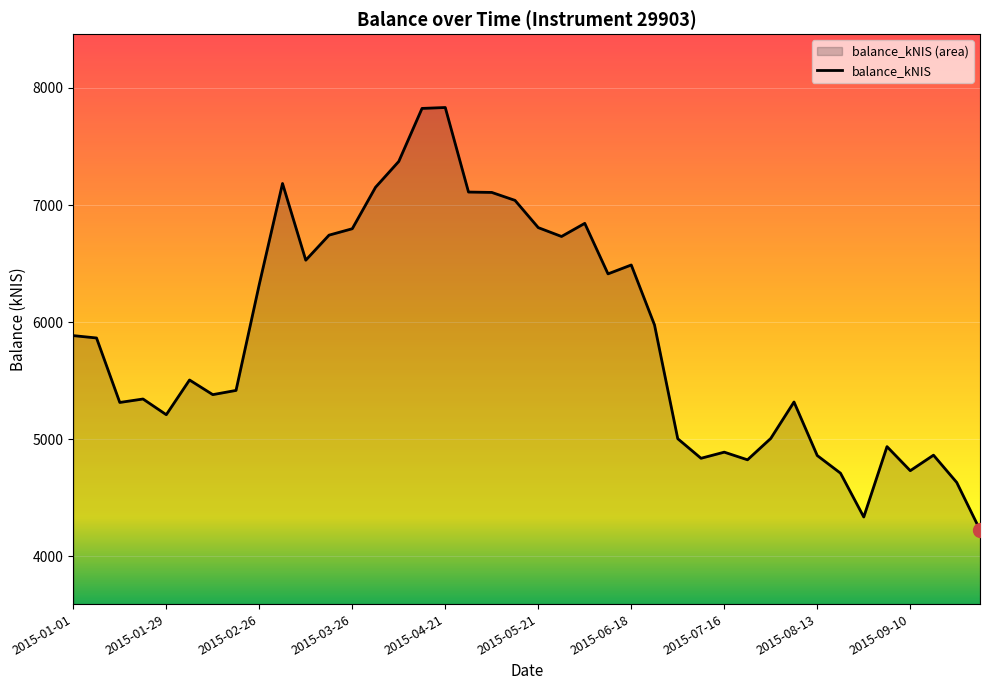

What is the ratio of the value at 2015-01-22 to the value at 2015-02-05?

1.0